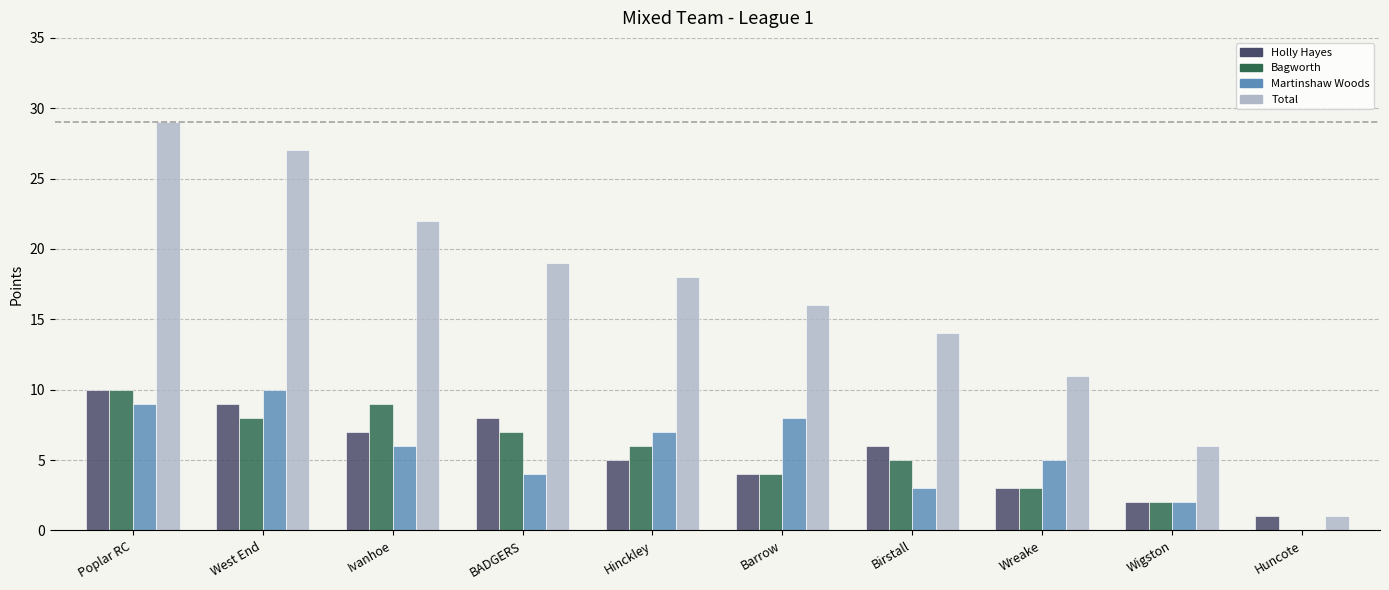

What is the approximate value of Martinshaw Woods at Ivanhoe?

6